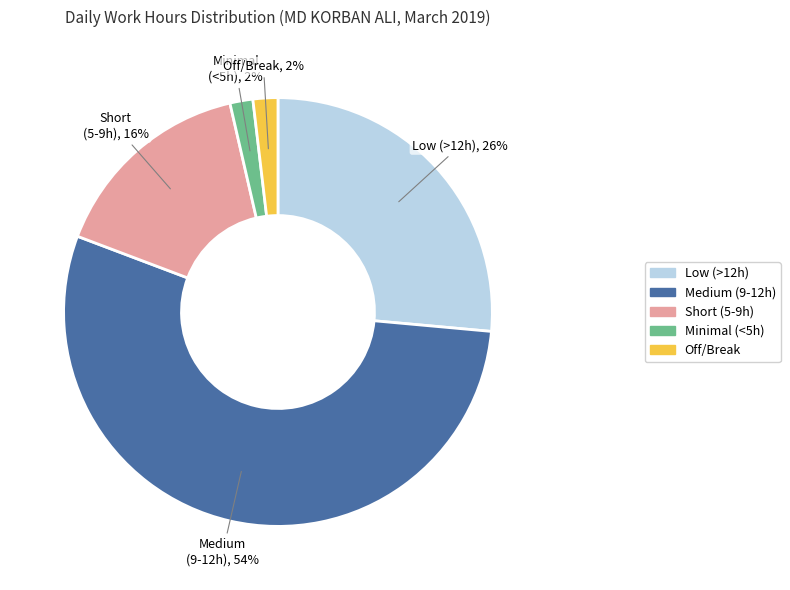

To the nearest percent, what is the average slice percentage?

20%